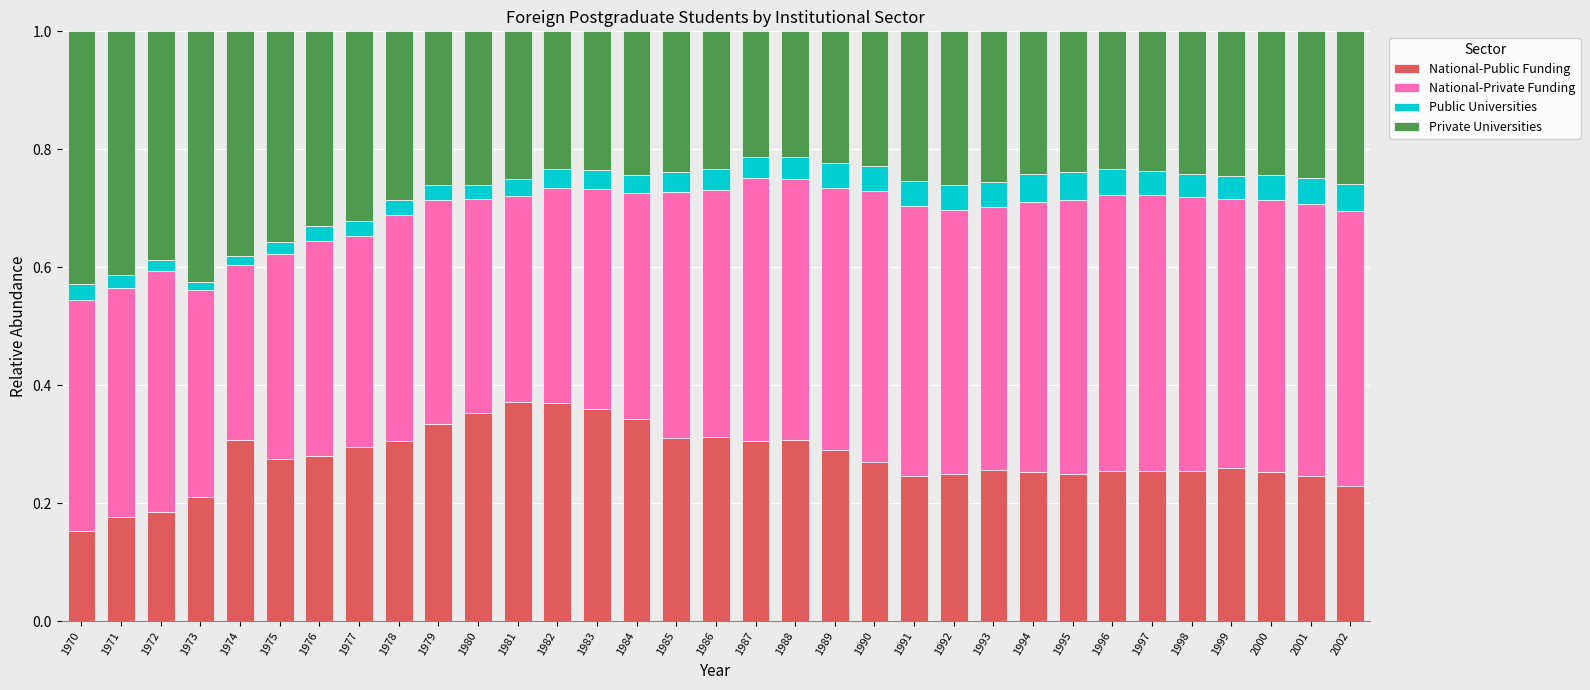

What are all the series names shown in the legend?

National-Public Funding, National-Private Funding, Public Universities, Private Universities